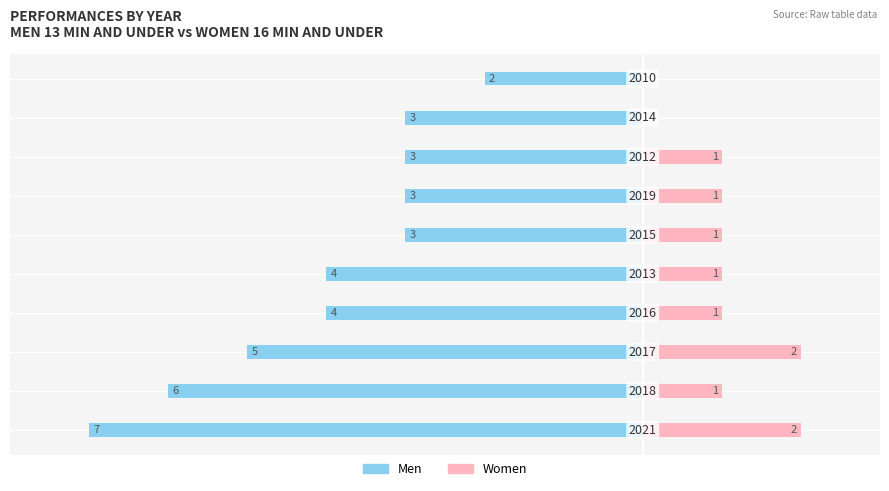

Which series changed the most between 4 and 7?

Men